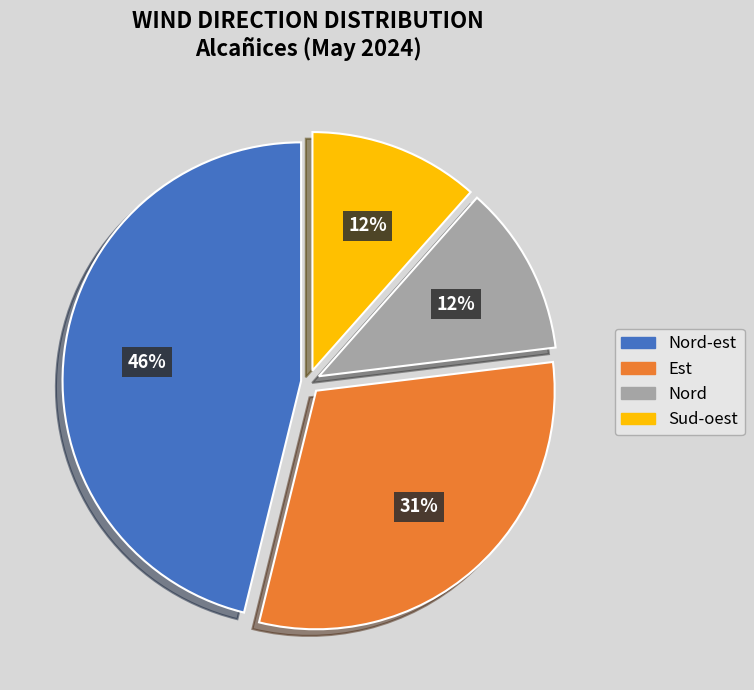

Which category has the biggest portion of the pie?

Nord-est